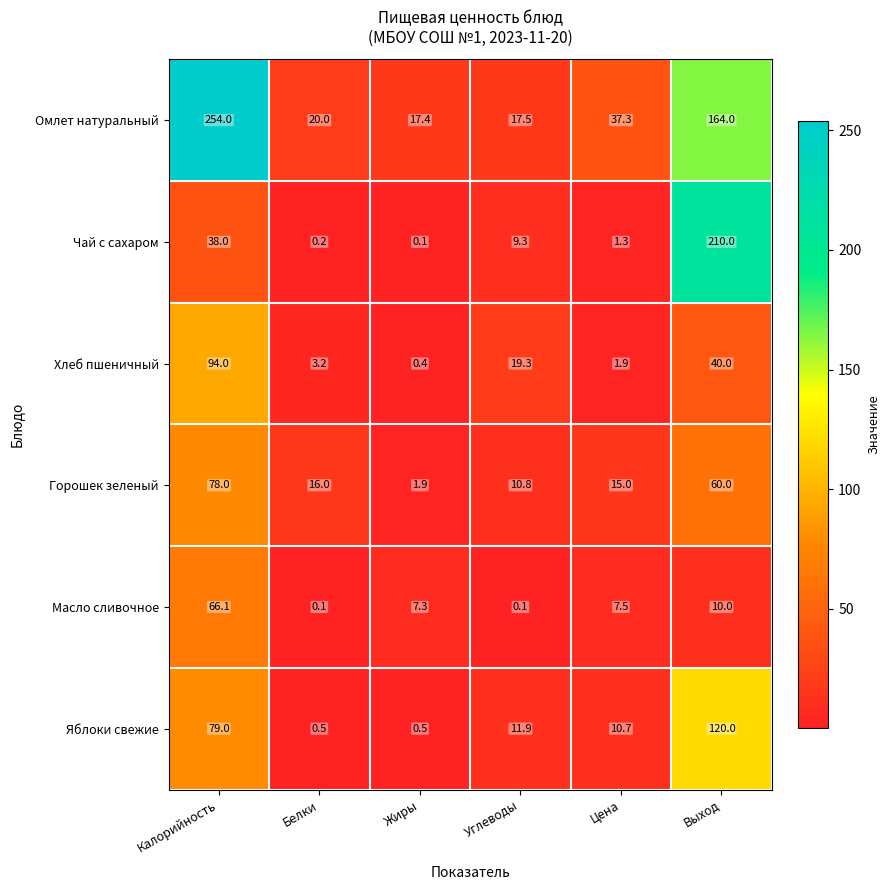

Count the number of data series in this chart.

6